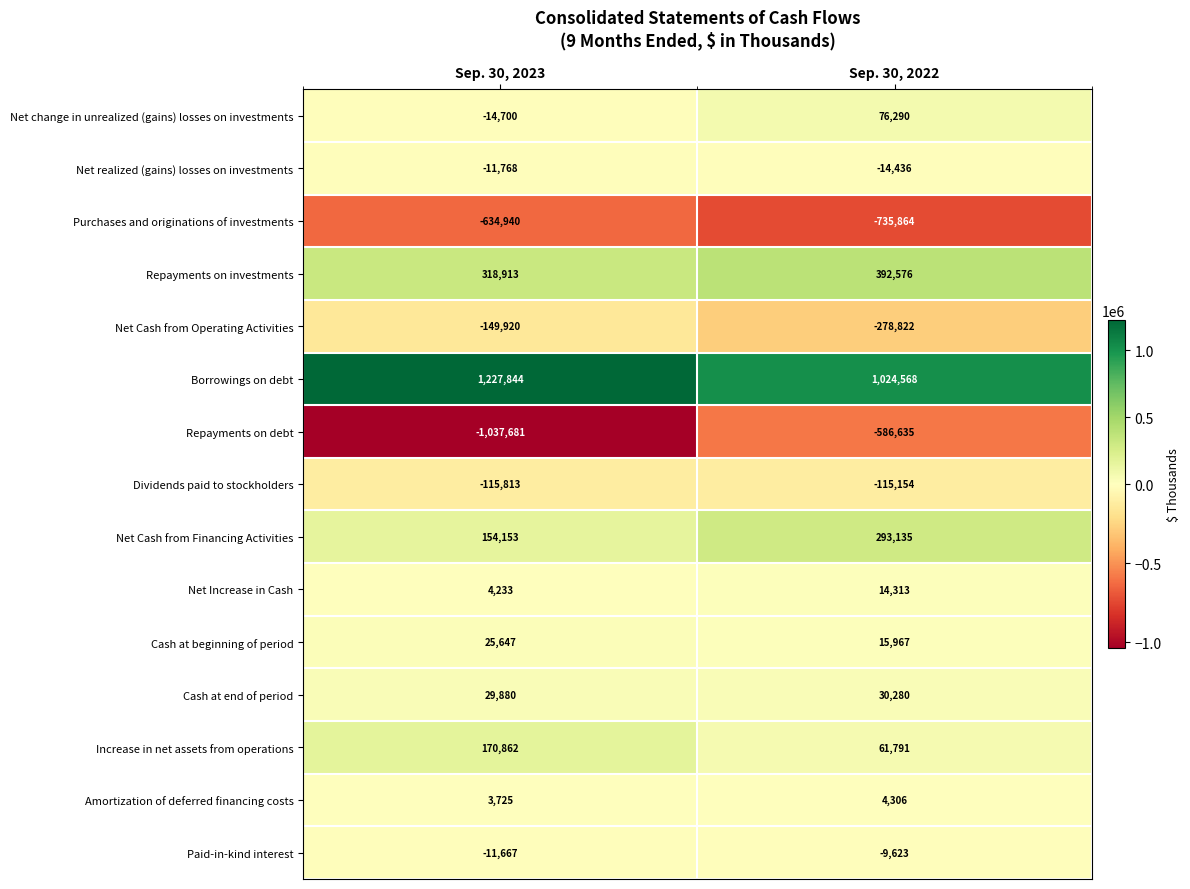

Reading right to left, what are all the values shown in this chart?

Net change in unrealized (gains) losses on investments: 76290	-14700
Net realized (gains) losses on investments: -14436	-11768
Purchases and originations of investments: -735864	-634940
Repayments on investments: 392576	318913
Net Cash from Operating Activities: -278822	-149920
Borrowings on debt: 1024568	1227844
Repayments on debt: -586635	-1037681
Dividends paid to stockholders: -115154	-115813
Net Cash from Financing Activities: 293135	154153
Net Increase in Cash: 14313	4233
Cash at beginning of period: 15967	25647
Cash at end of period: 30280	29880
Increase in net assets from operations: 61791	170862
Amortization of deferred financing costs: 4306	3725
Paid-in-kind interest: -9623	-11667